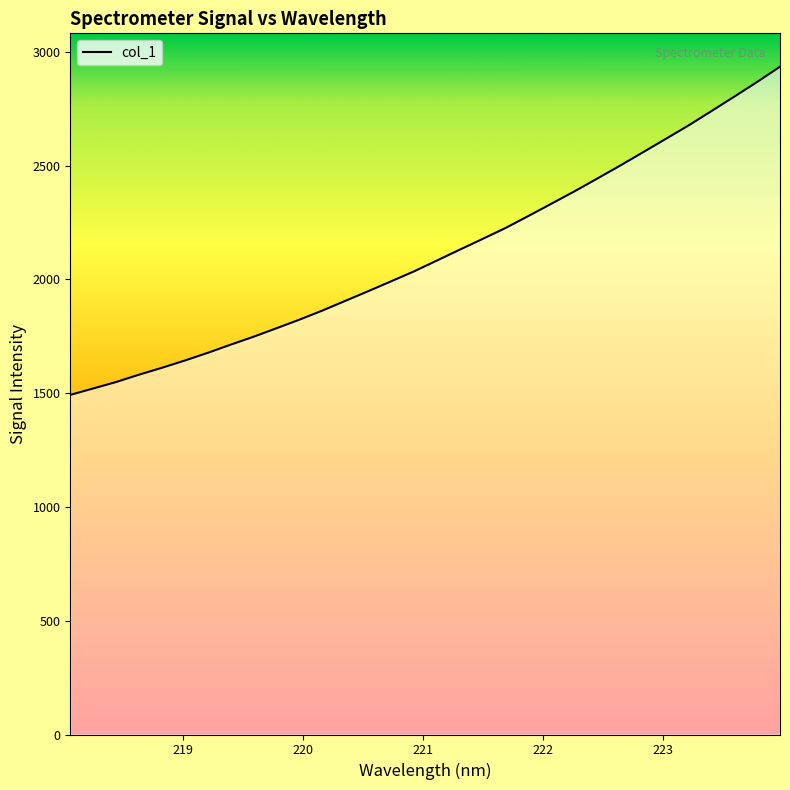

How many data points are less than 2082?

16